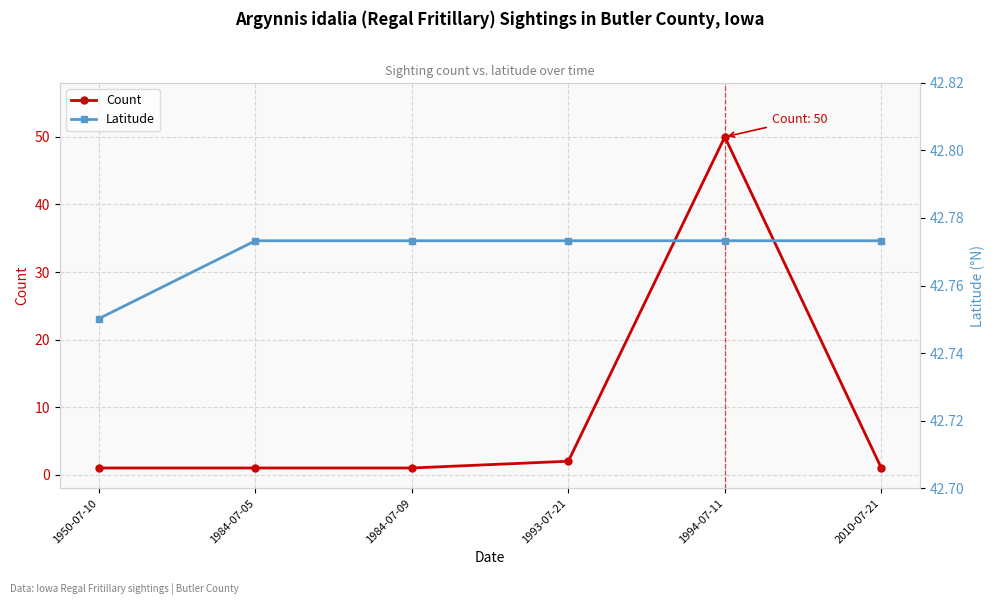

Which label corresponds to the smallest value in the chart?

1950-07-10